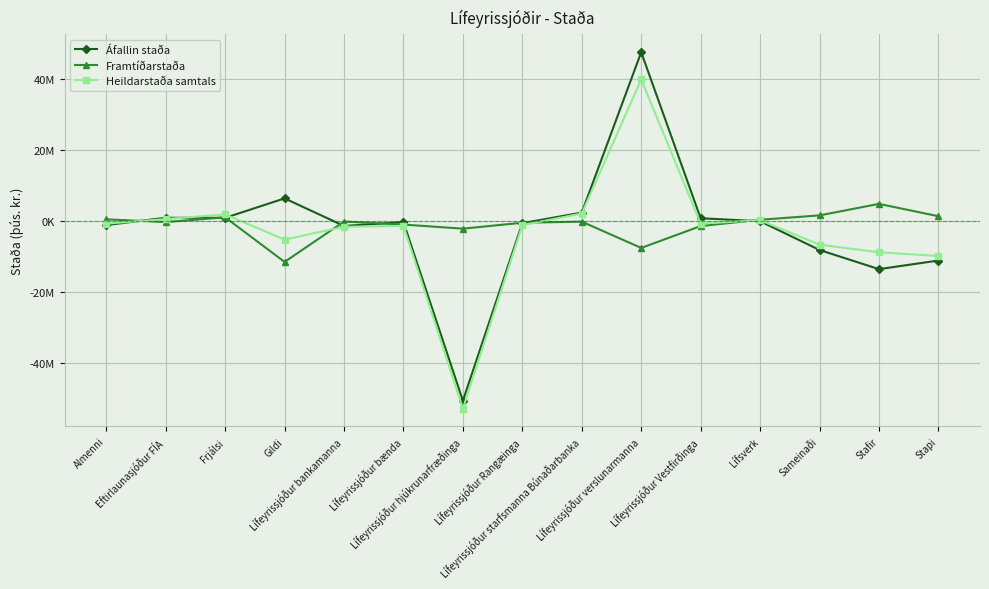

How many series are shown in this chart?

3